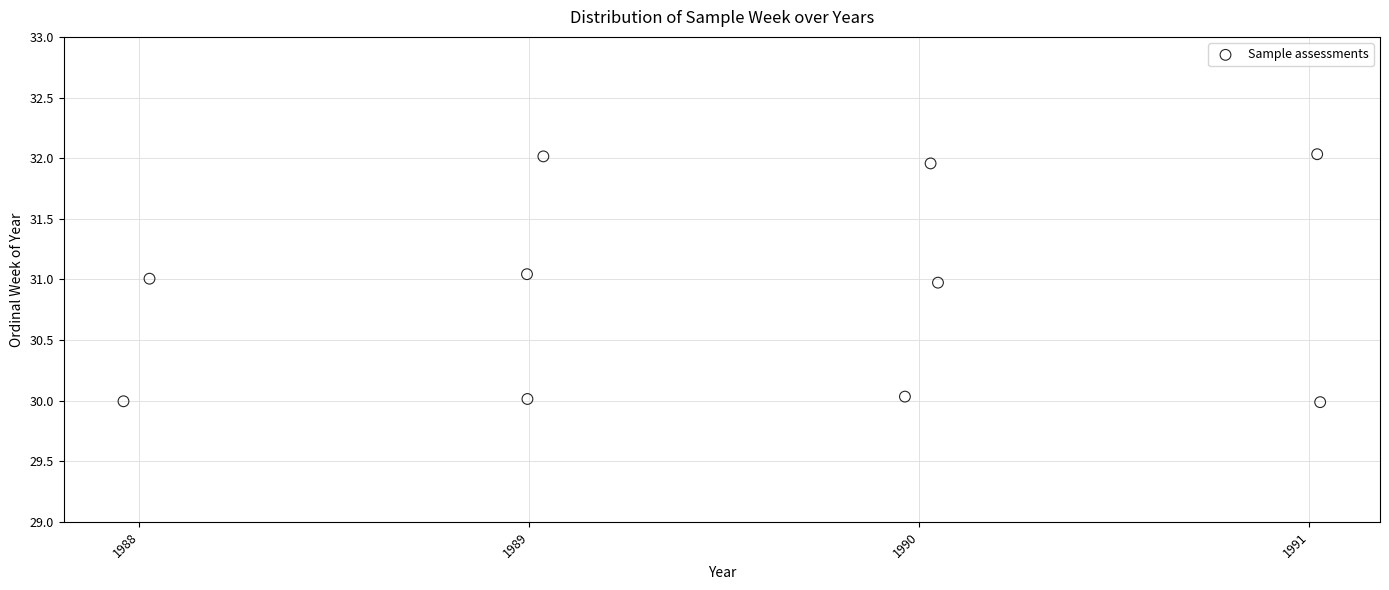

What is the range of Y values (max minus min)?

2.0